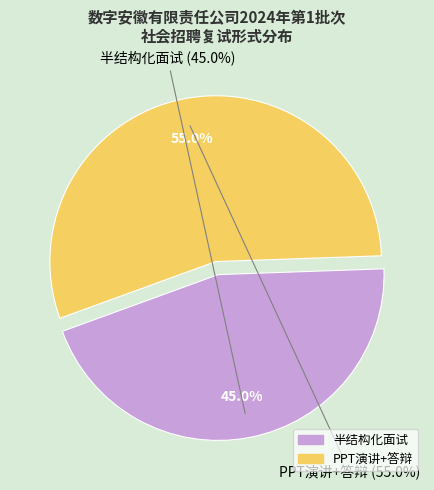

True or false: PPT演讲+答辩 accounts for 67% of the total.

False